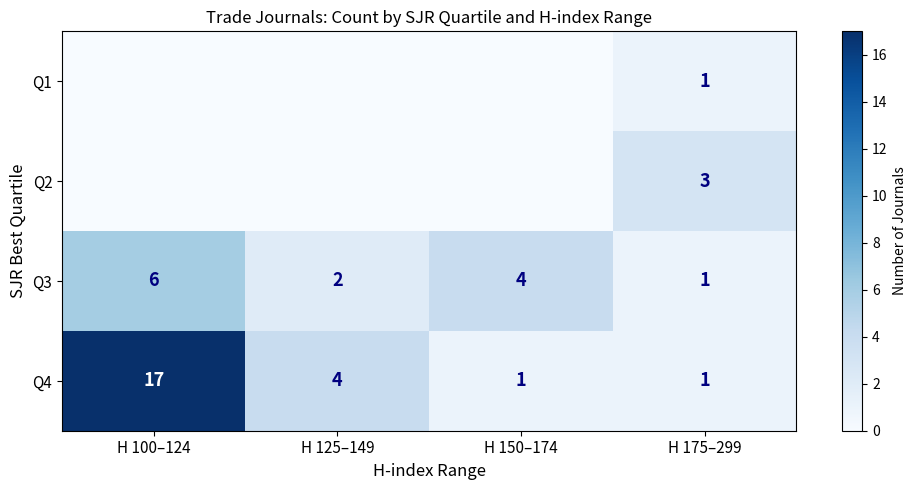

True or false: Q4 has a value of 4 at H 125–149.

True